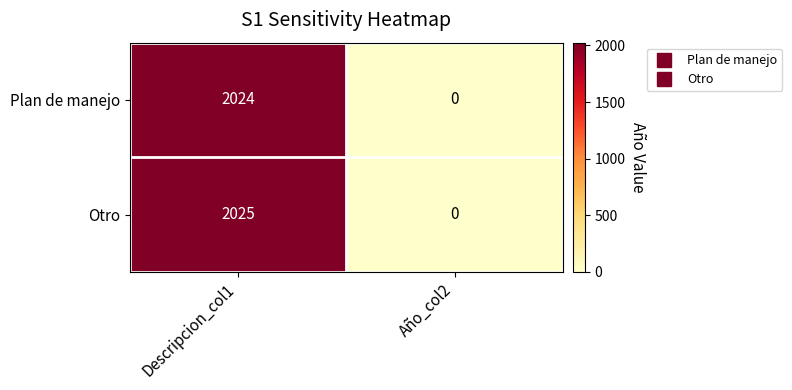

What is the sum of all Otro values?

2025